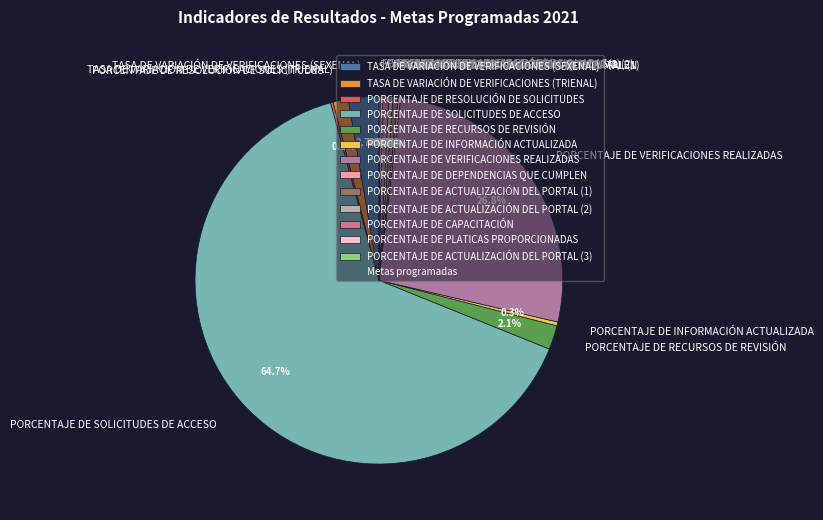

Does any single category account for the majority?

Yes